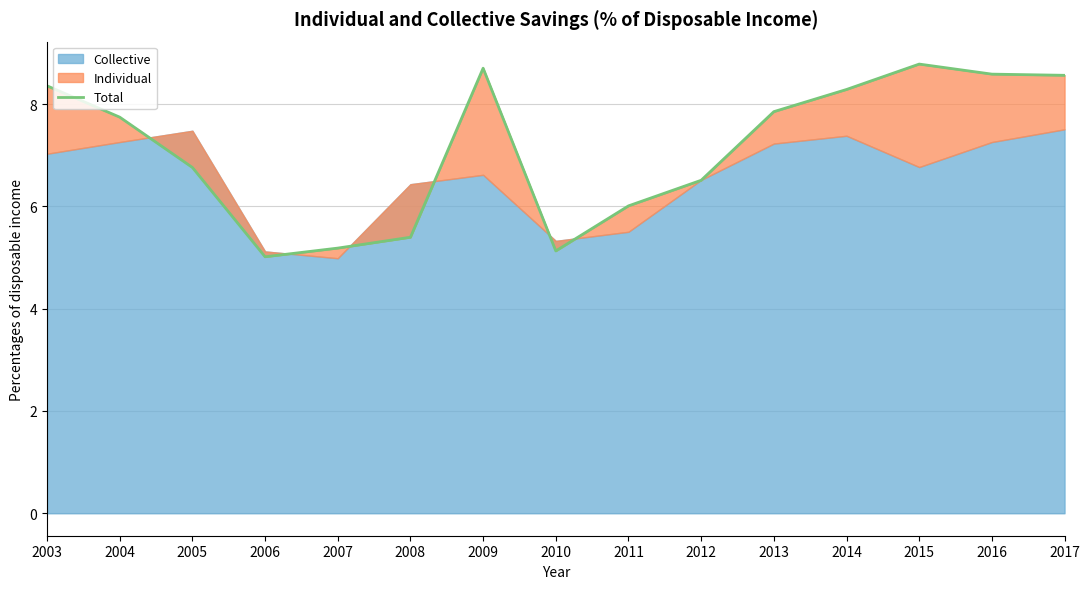

Reading right to left, transcribe all the data shown in this chart.

8.6	8.6	8.8	8.3	7.9	6.5	6.0	5.1	8.7	5.4	5.2	5.0	6.8	7.7	8.4